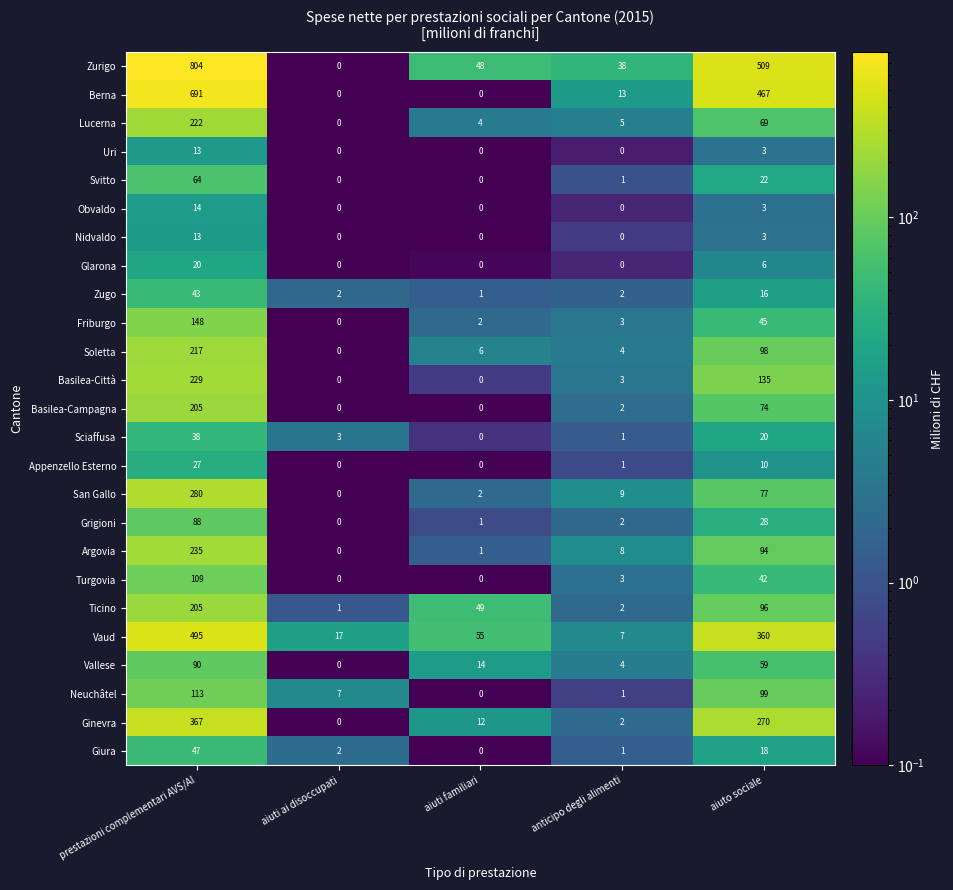

At which label is Uri closest to 6?

aiuto sociale